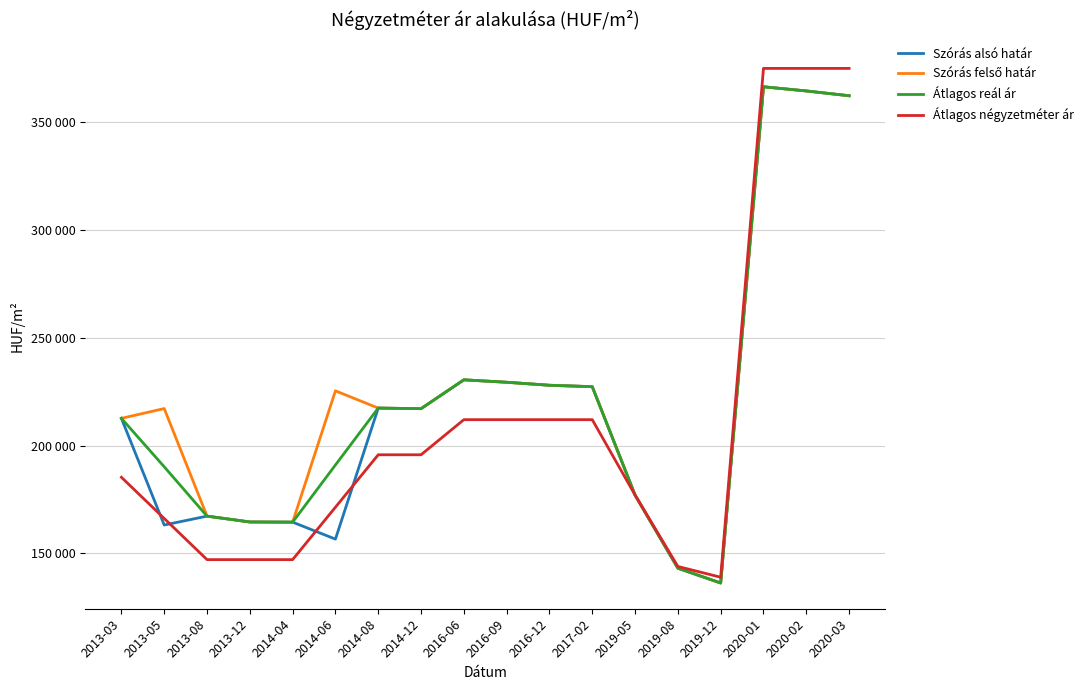

How many lines are shown in the chart?

4